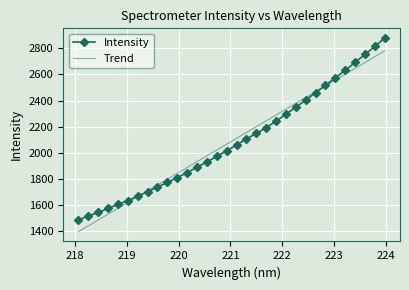

List the series in order of their peak value, highest first.

Intensity, Trend